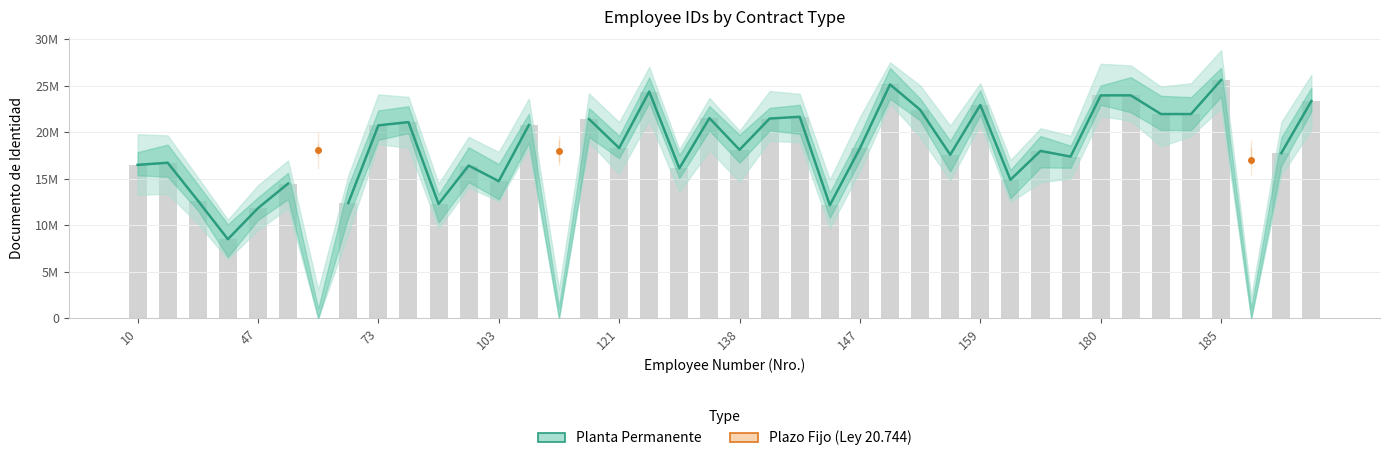

Rank the series by their average value, from lowest to highest.

Planta Permanente, Plazo Fijo (Ley 20.744)